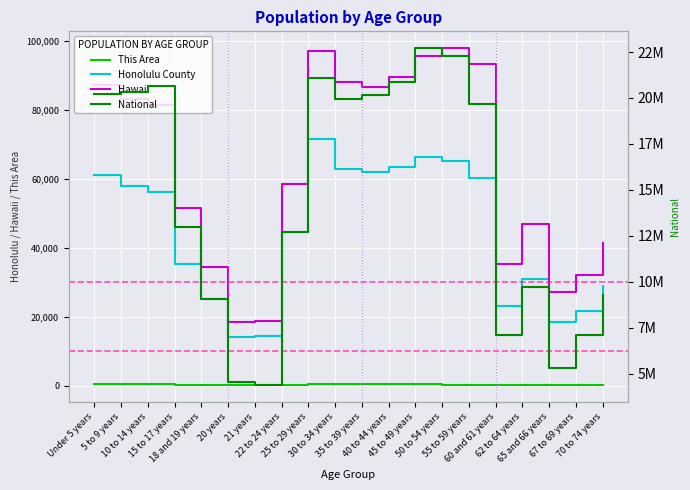

What is the sum of the Honolulu County values at 21 years and 50 to 54 years?

79807